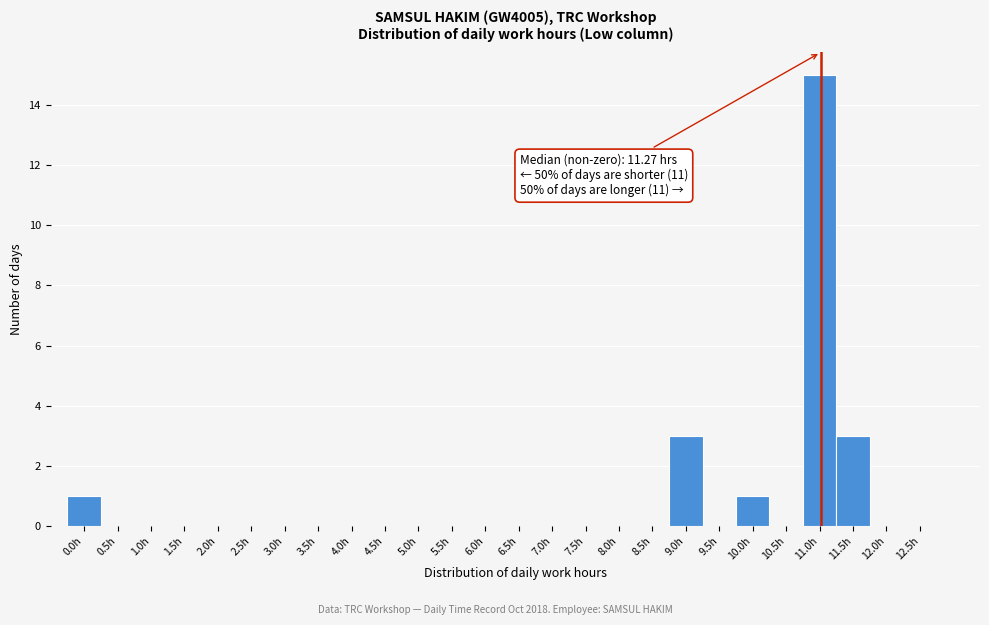

Reading right to left, transcribe all the data shown in this chart.

12.5h=0	12.0h=0	11.5h=3	11.0h=15	10.5h=0	10.0h=1	9.5h=0	9.0h=3	8.5h=0	8.0h=0	7.5h=0	7.0h=0	6.5h=0	6.0h=0	5.5h=0	5.0h=0	4.5h=0	4.0h=0	3.5h=0	3.0h=0	2.5h=0	2.0h=0	1.5h=0	1.0h=0	0.5h=0	0.0h=1